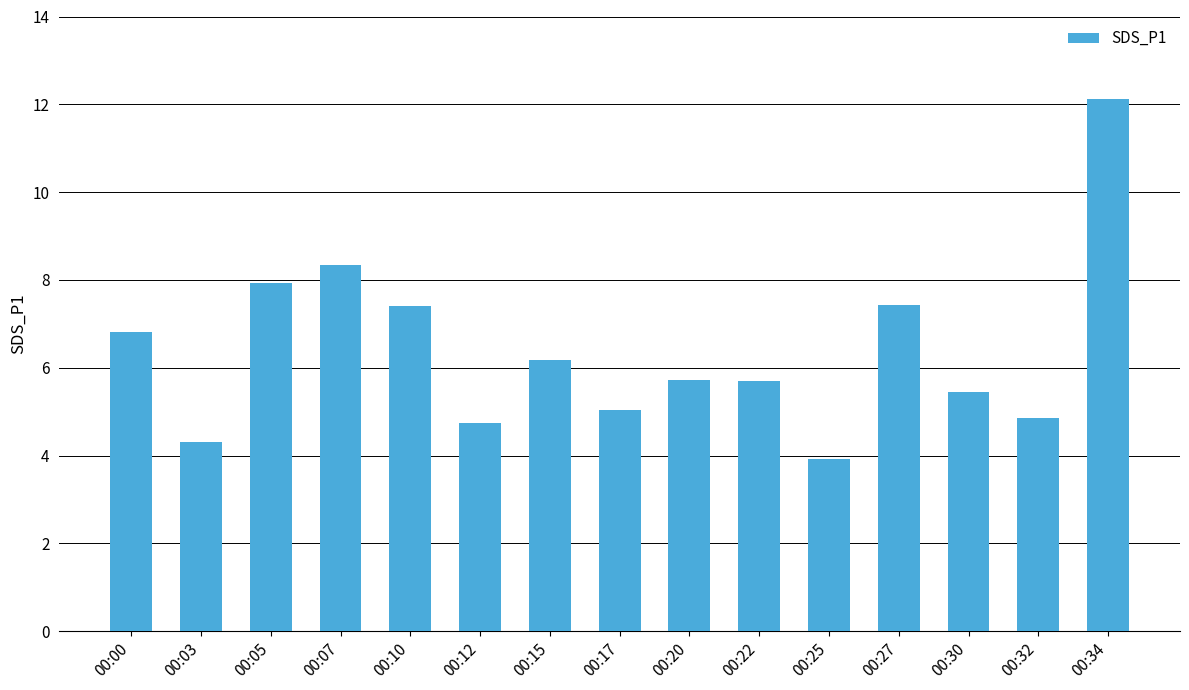

At which category does the chart reach its minimum across all series?

00:25